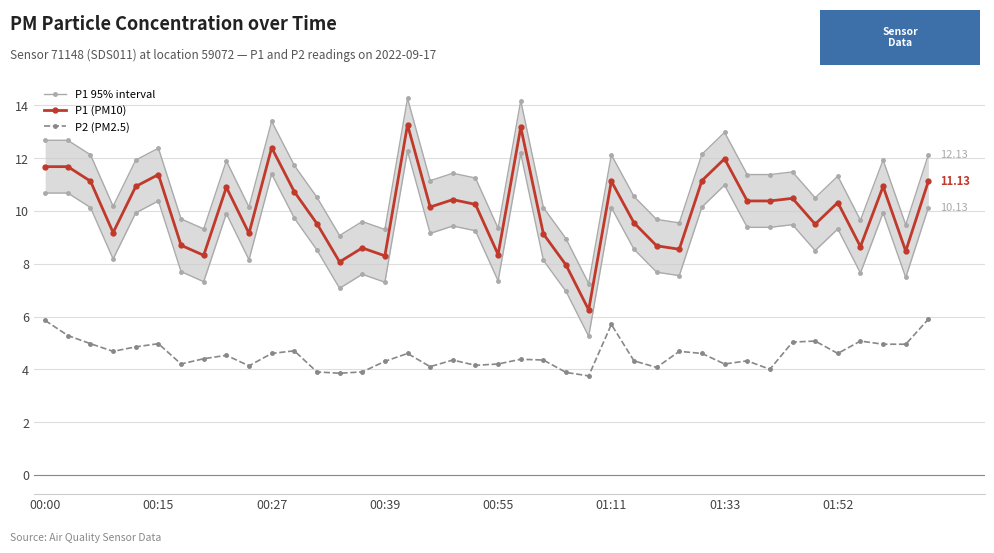

Rank the series at 18 from highest to lowest value.

P1 95% interval, P1 (PM10), P2 (PM2.5)